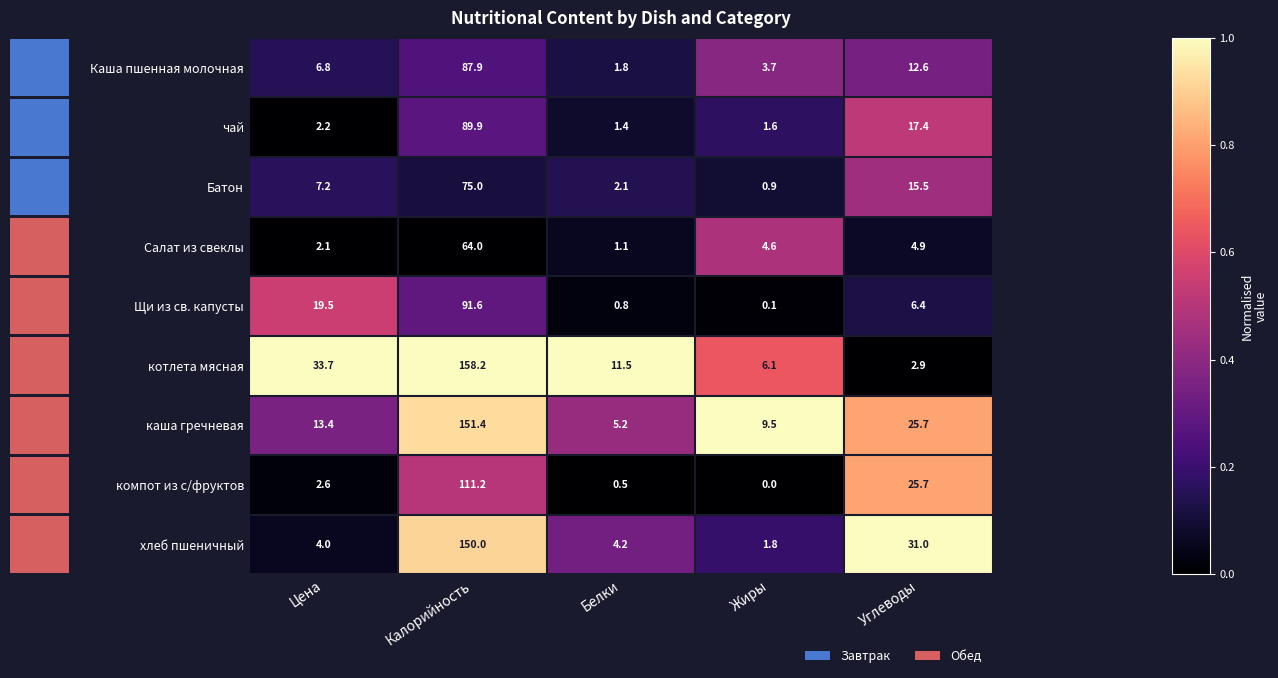

Where does the Салат из свеклы series first go above 4?

Калорийность